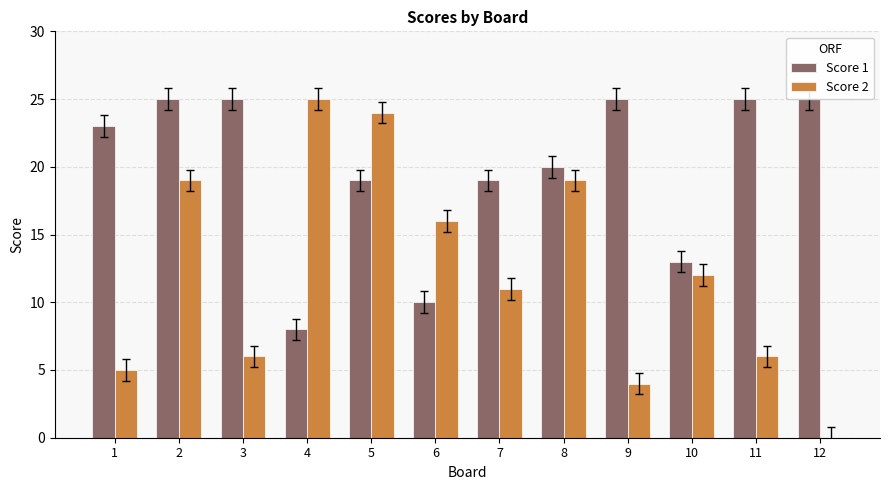

How many bars are there in total?

24